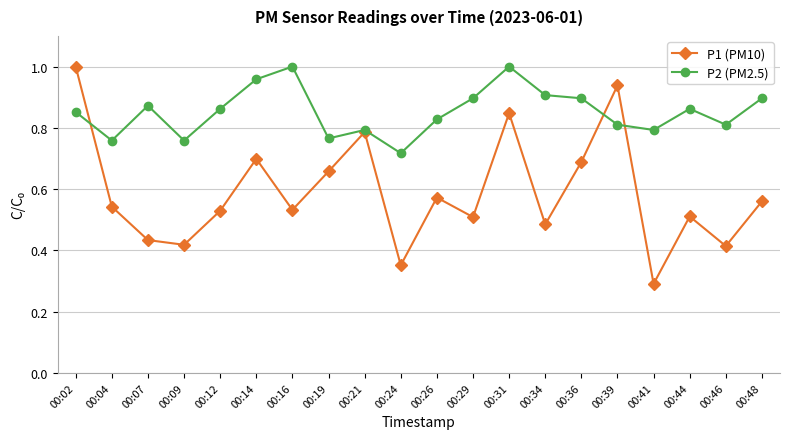

Which series changed the most between 00:02 and 00:34?

P1 (PM10)